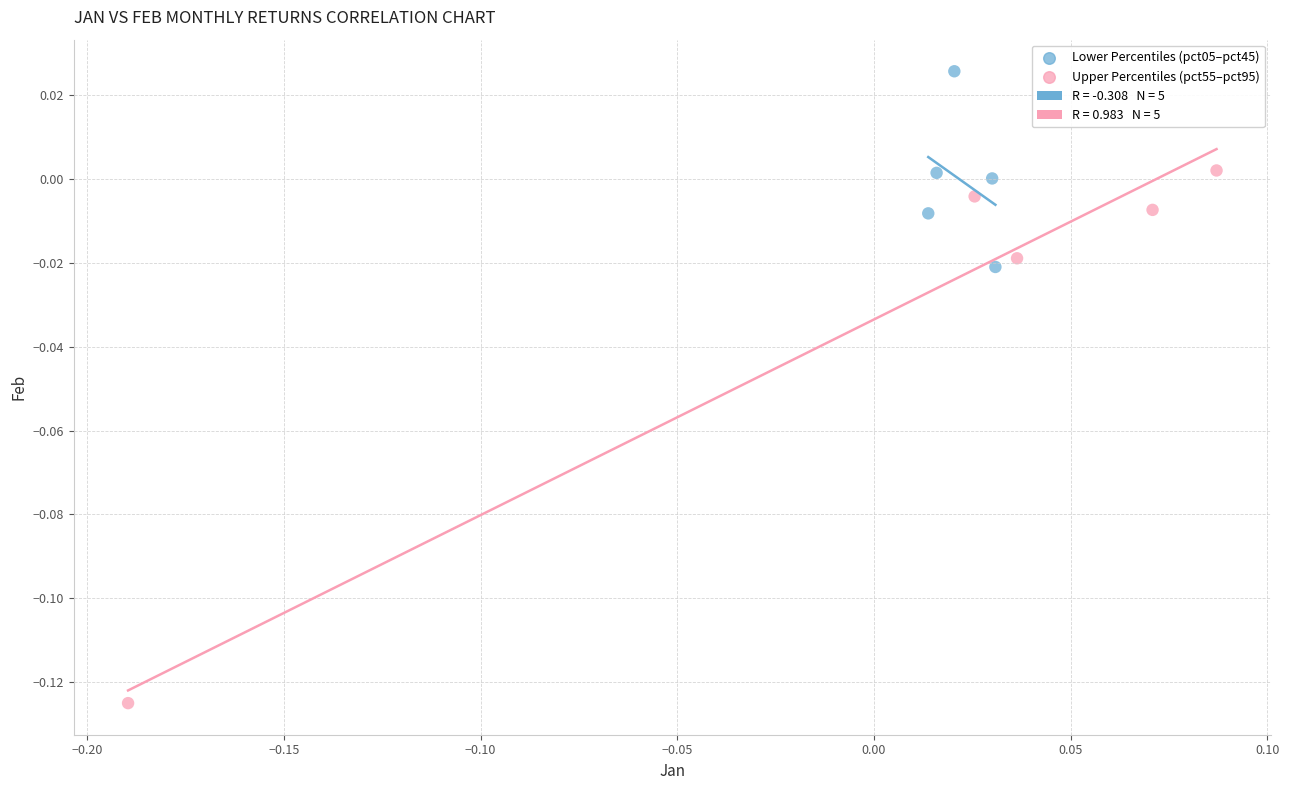

Which series contains the highest Y value?

Lower Percentiles (pct05–pct45)